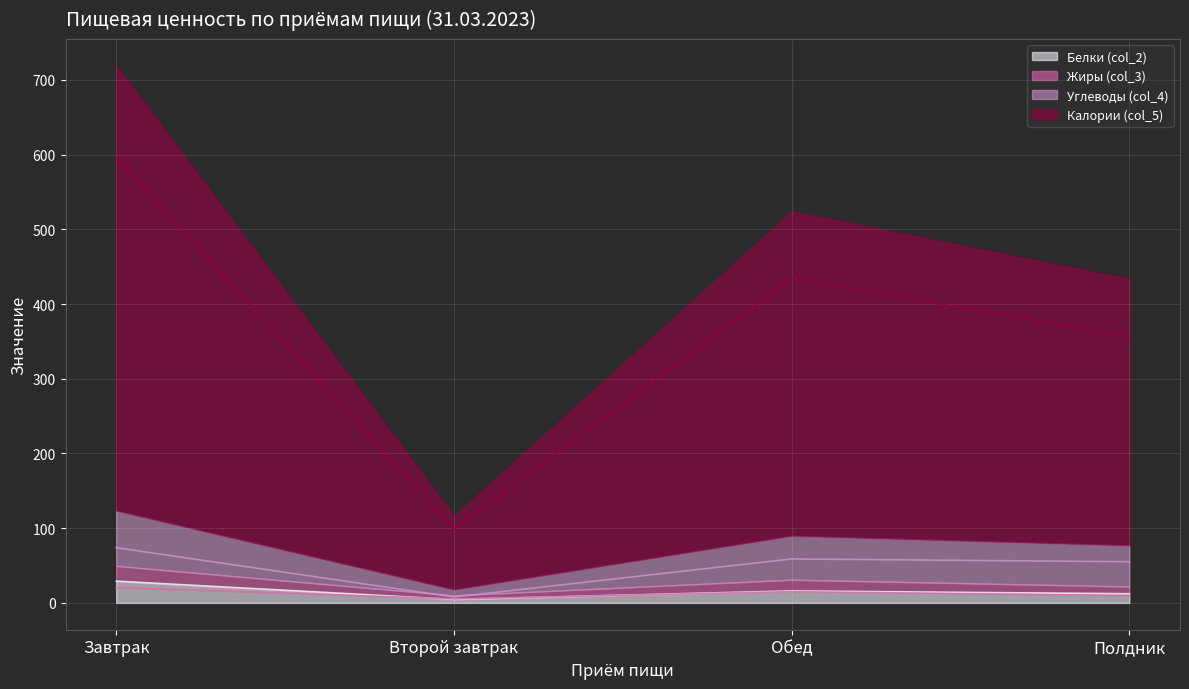

Does the chart display data point markers on the line(s)?

No